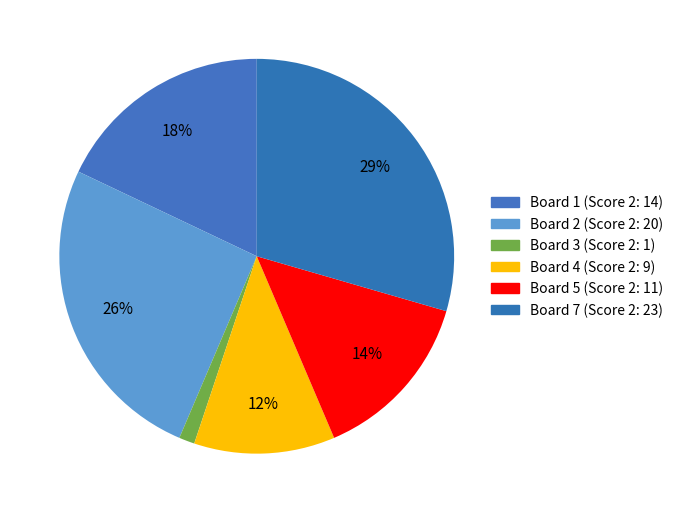

How many segments does this pie chart have?

6